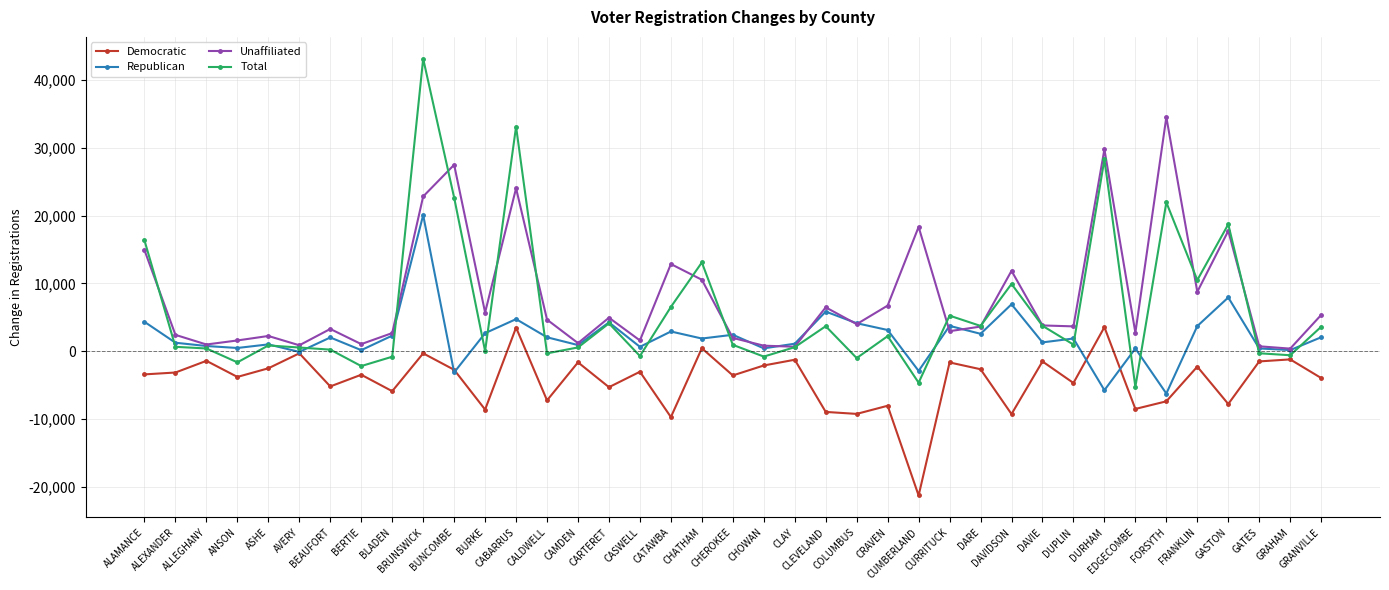

True or false: Republican has more than 0 points higher than both neighbors.

True